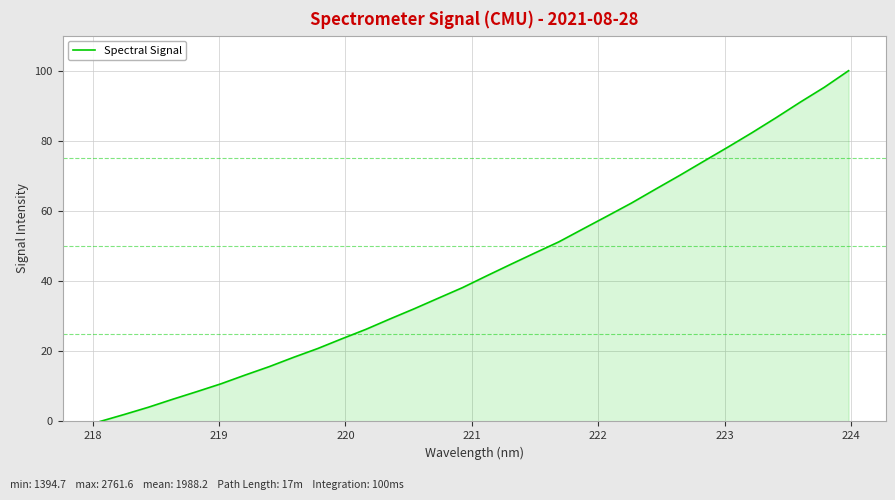

What is the maximum value shown in the chart?

100.0